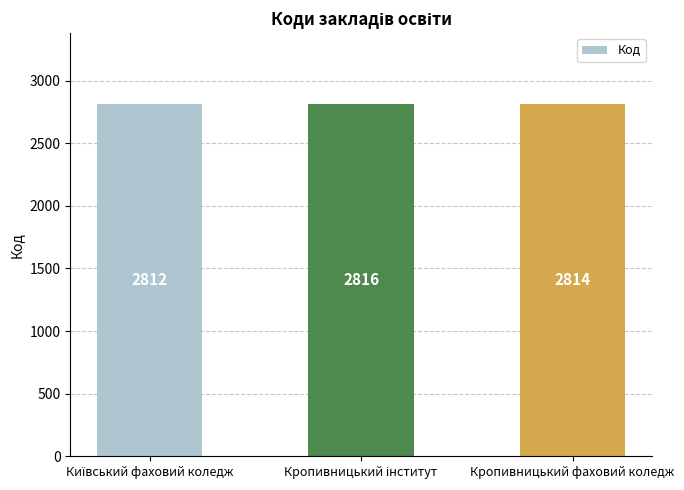

Reading left to right, extract all data points from this chart.

2812	2816	2814